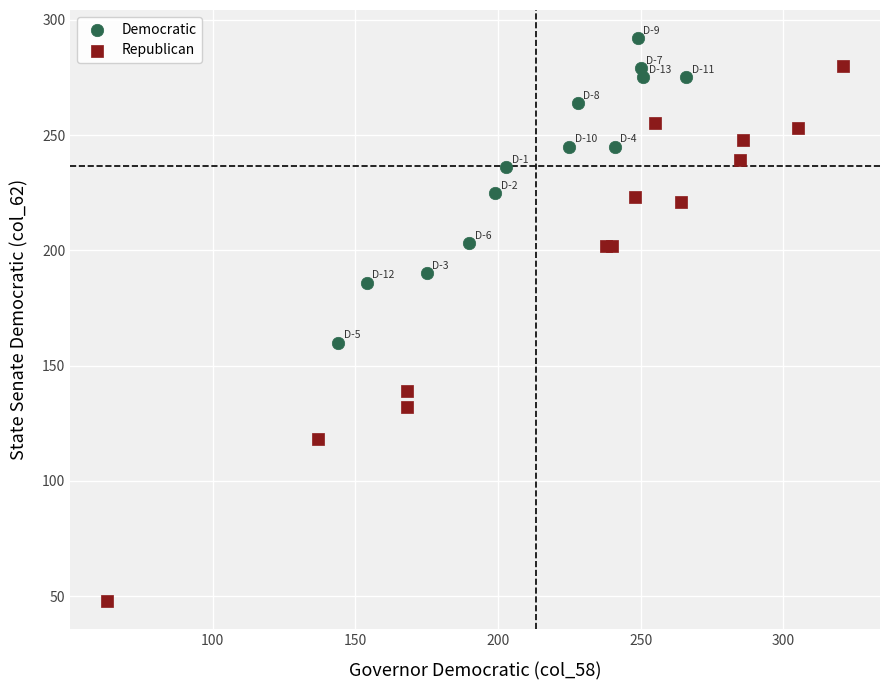

Which series reaches the minimum Y coordinate?

Republican